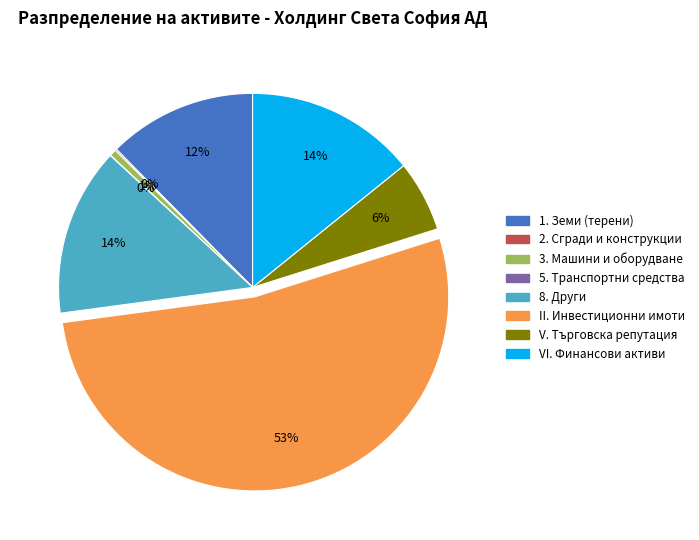

What is the largest slice in the pie chart?

II. Инвестиционни имоти